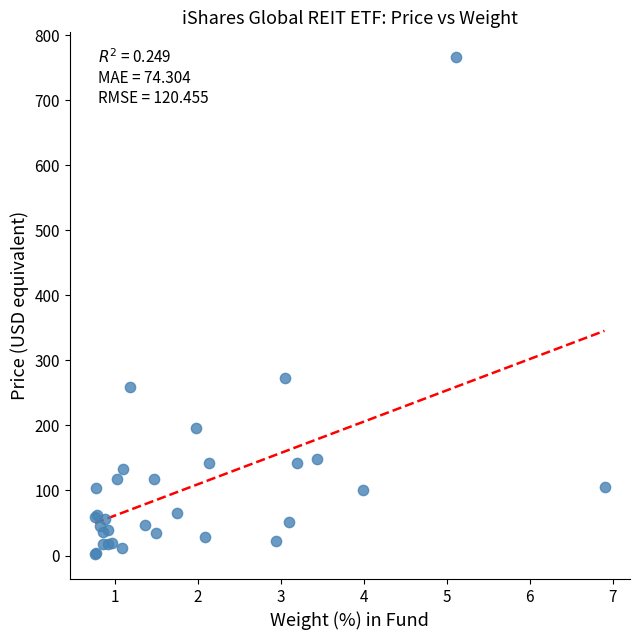

What Y value in the scatter plot is closest to 384?

272.4